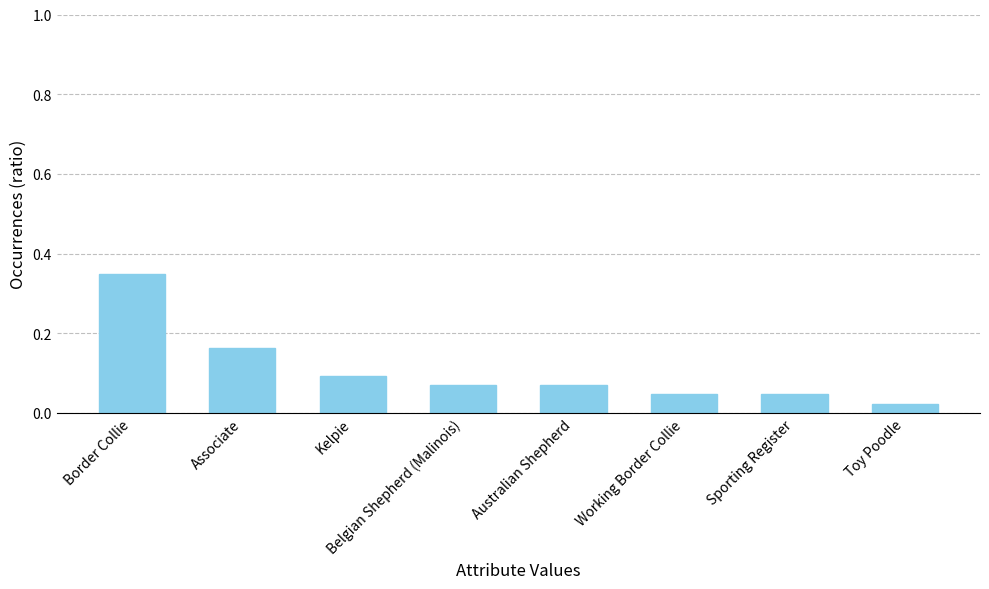

Which label corresponds to the largest value in the chart?

Border Collie